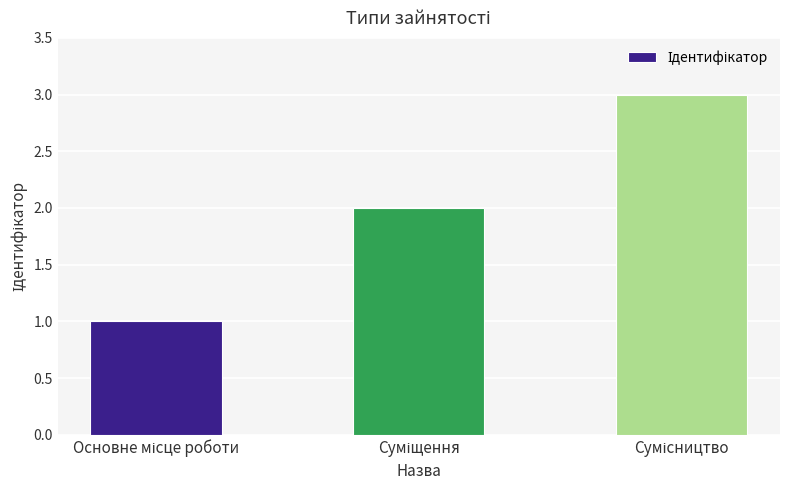

Are the bars horizontal?

No